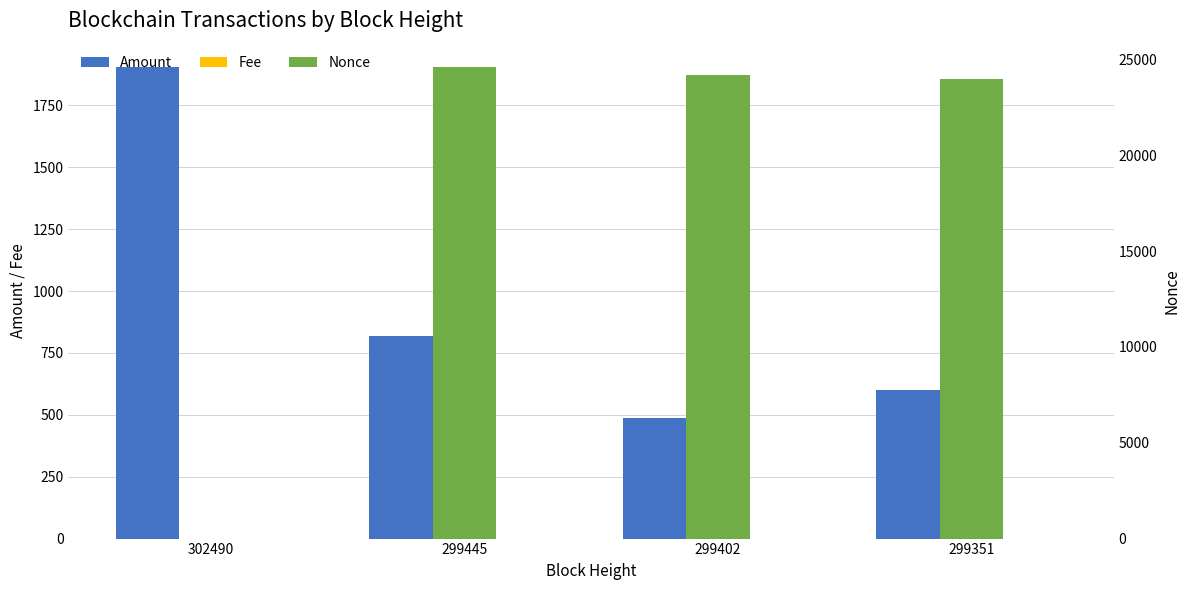

What is the total value across all series at 299402?

24655.4